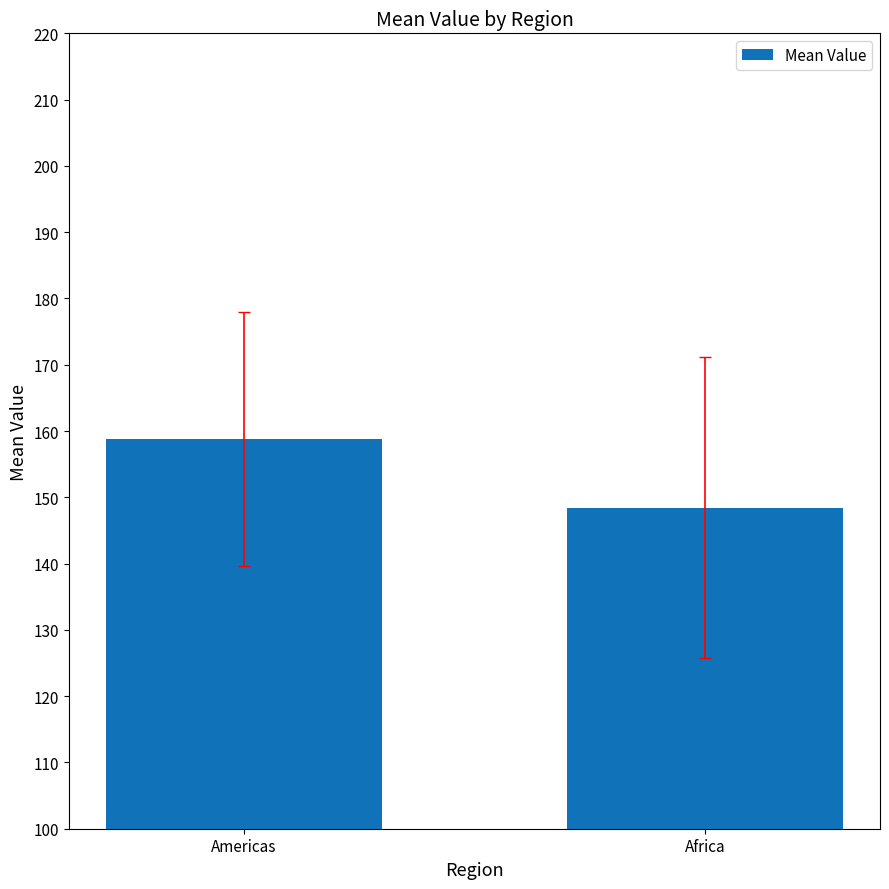

Reading left to right, transcribe all the data shown in this chart.

158.8	148.4